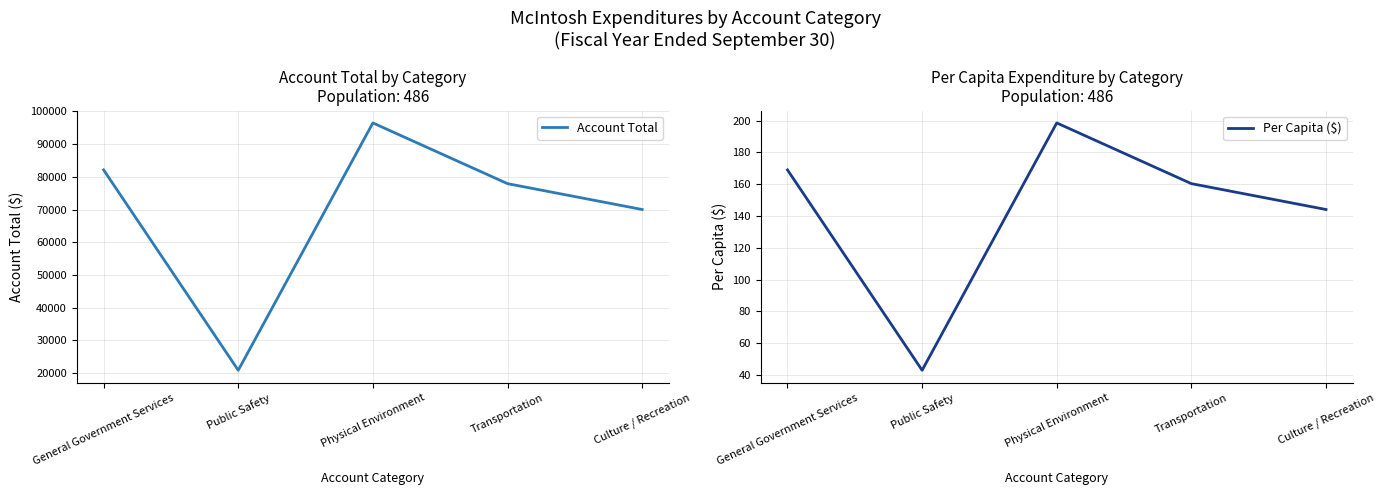

True or false: Account Total and Per Capita ($) cross at least once.

False